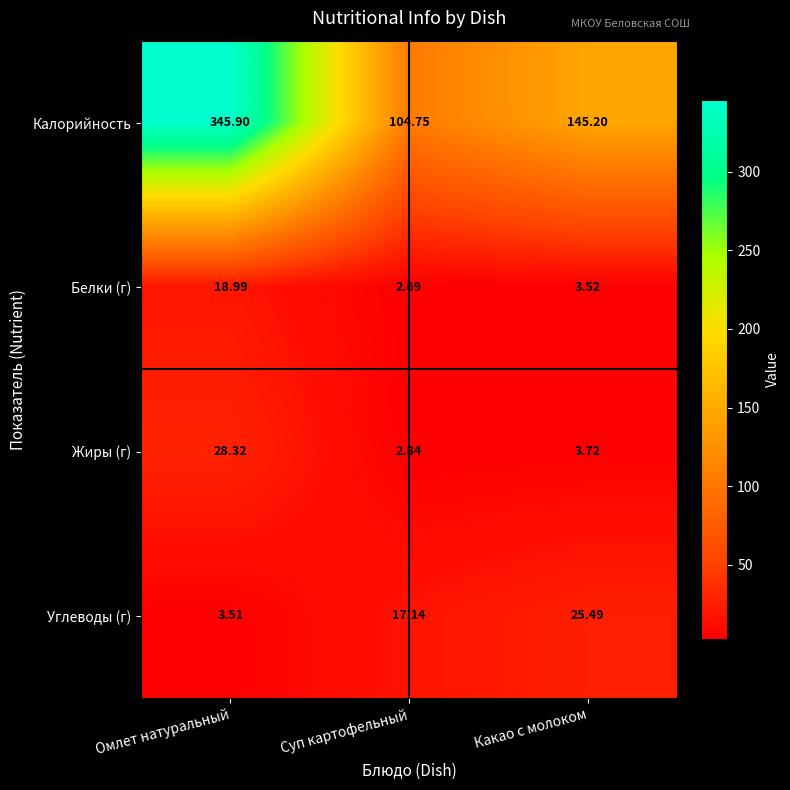

At how many categories does at least one series exceed 103?

3